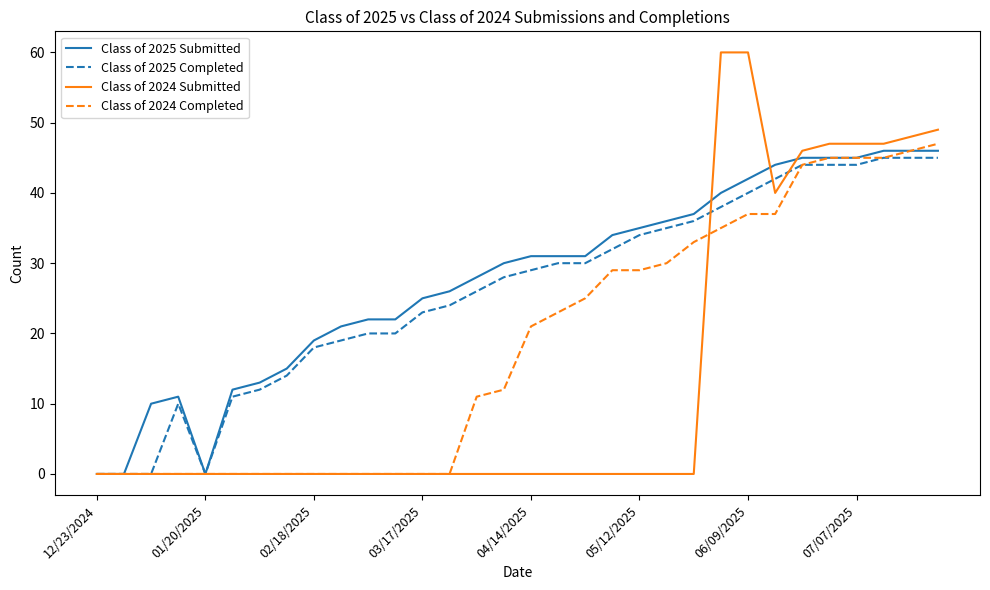

What is the maximum value shown in the chart?

60